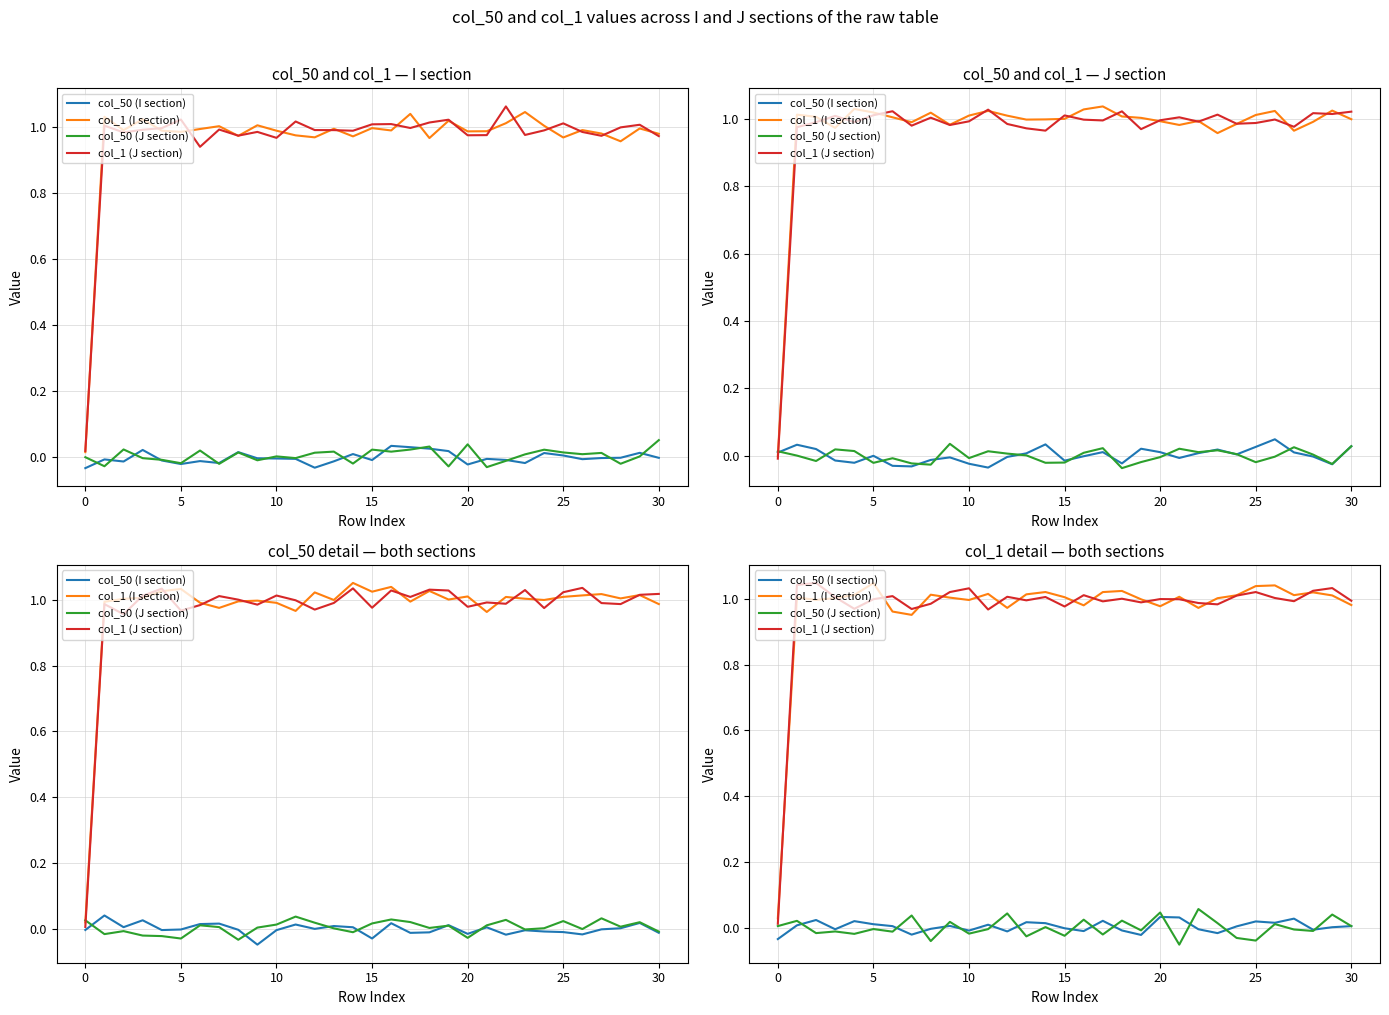

How many interior local valleys does the col_50 (I section) series have?

9